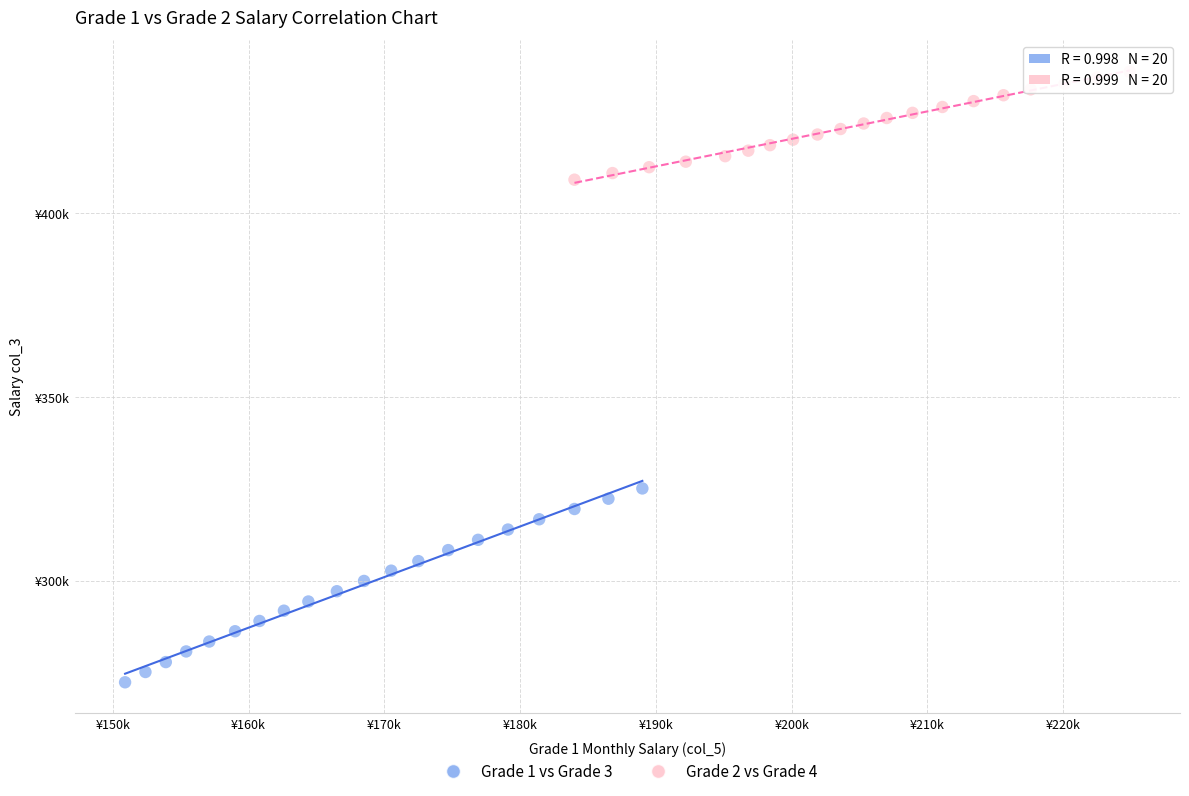

Which series reaches the minimum Y coordinate?

Grade 1 vs Grade 3